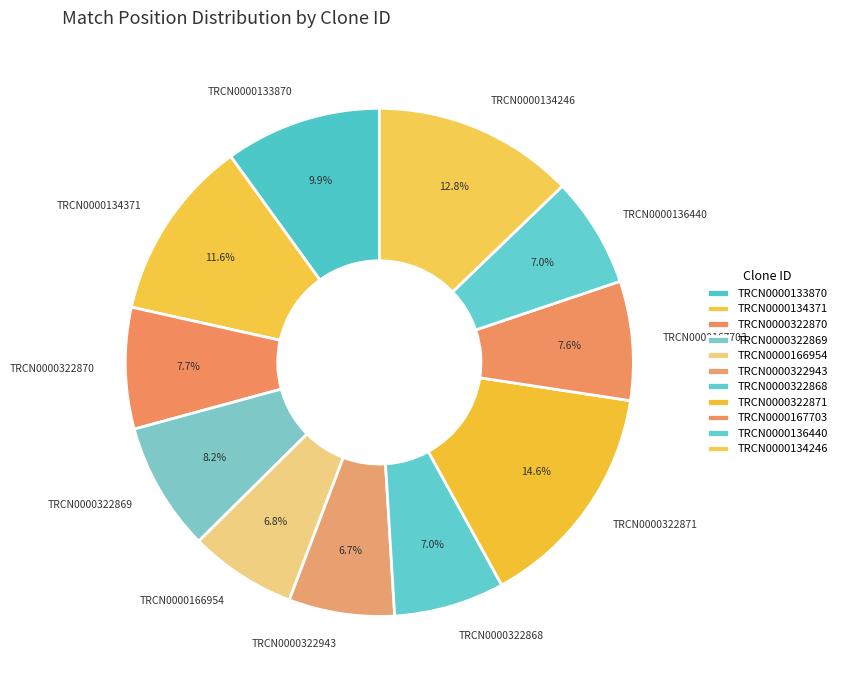

To the nearest percent, what is the difference between the largest and smallest slice percentages?

8%